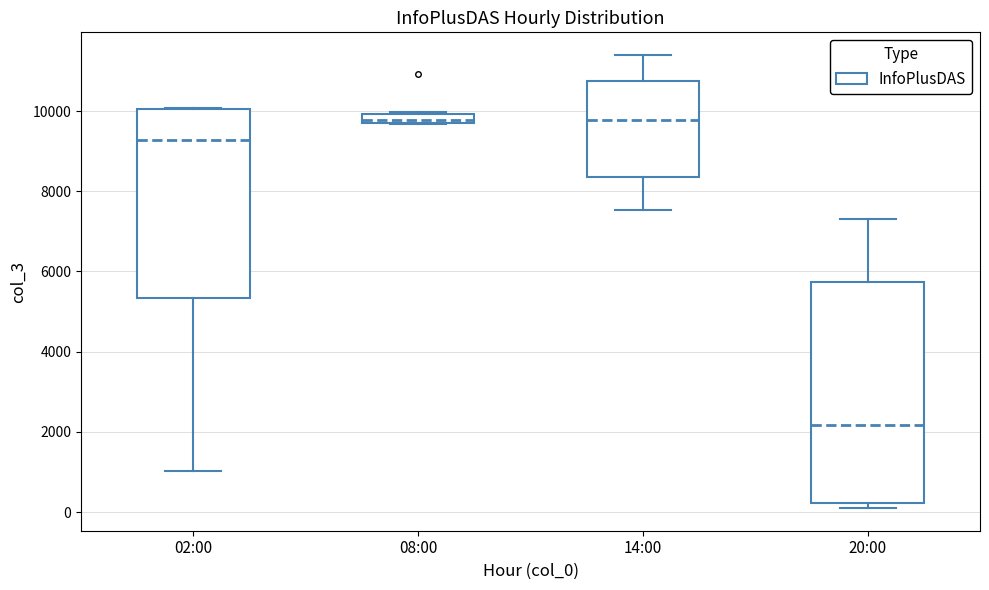

Which box is the tallest, from its lower edge to its upper edge?

20:00